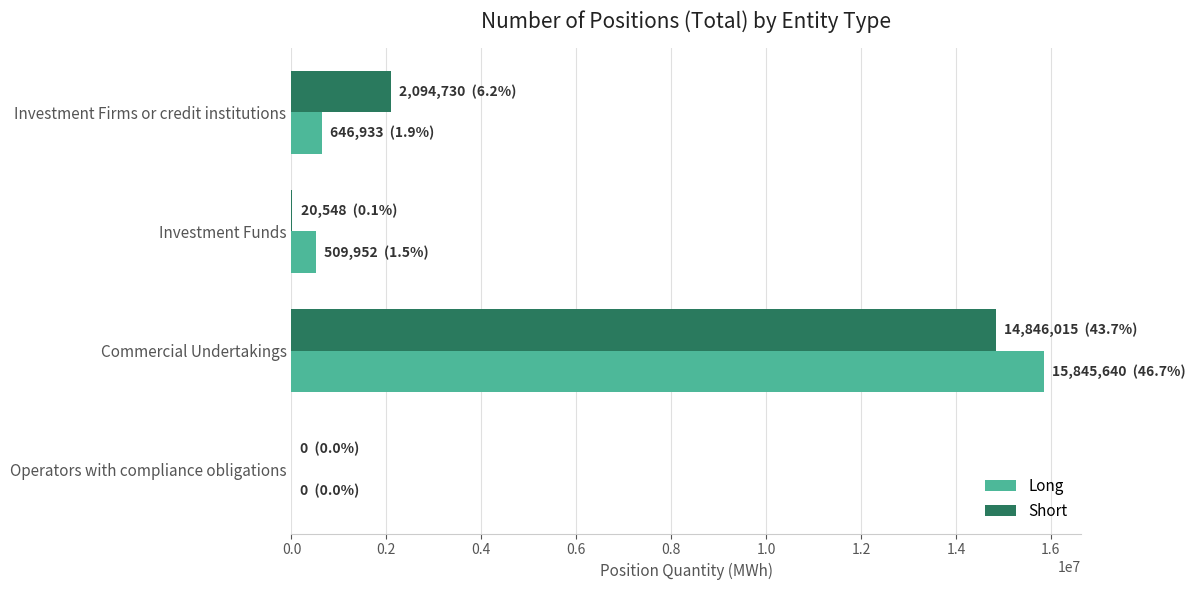

What is the total value across all series at Investment Firms or credit institutions?

2741663